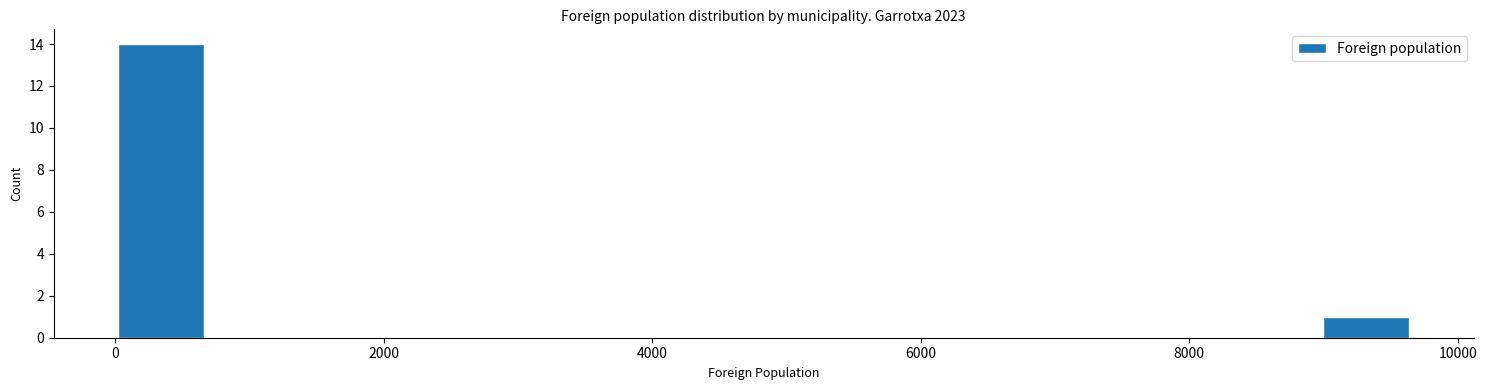

Around what value on the x-axis is the tallest bar? Give the approximate position of its centre, as read against the axis.

400